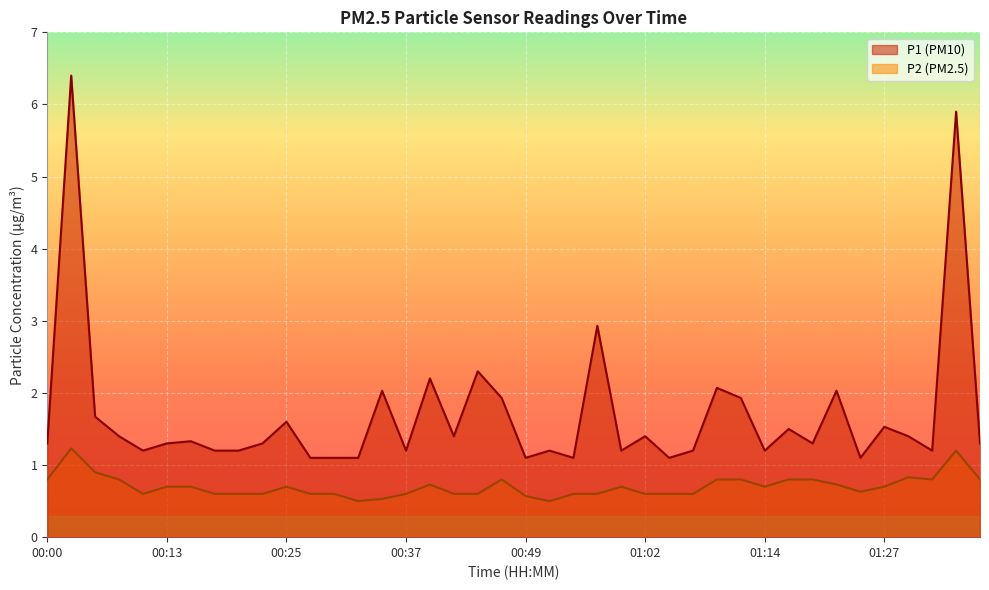

At which label does P2 reach its peak?

00:03